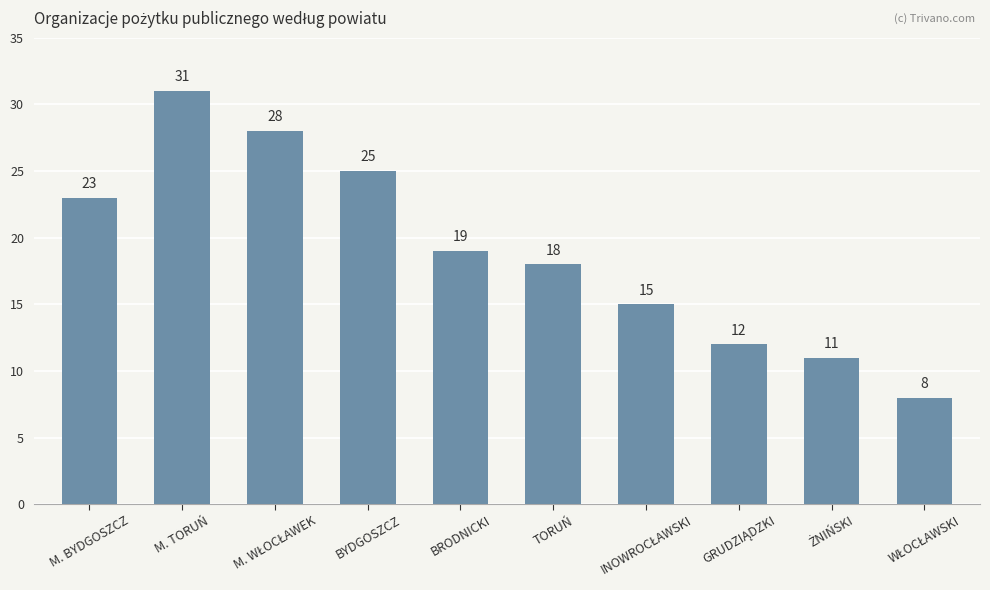

At which label does the data first exceed 19?

M. BYDGOSZCZ